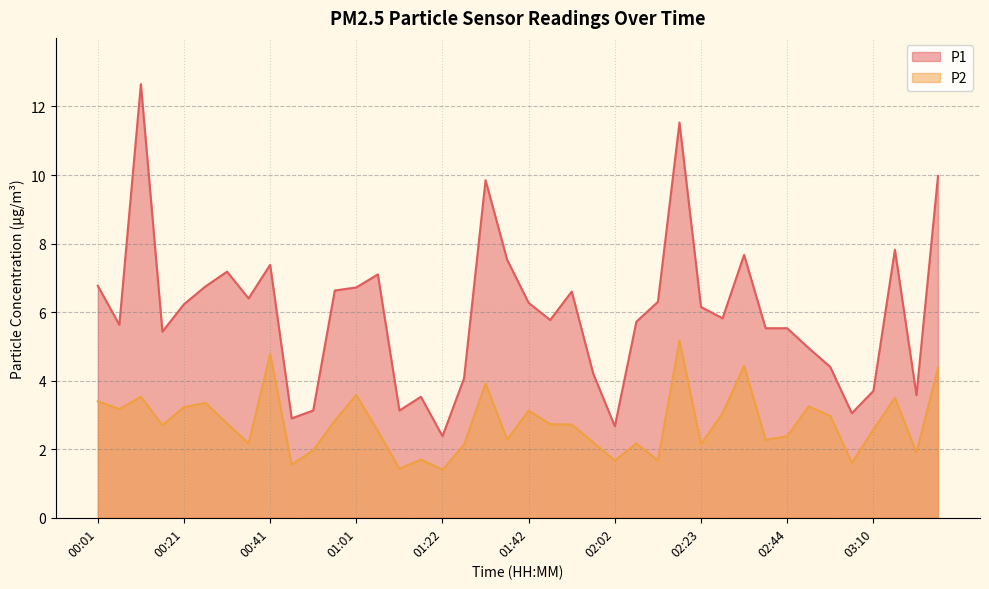

At how many categories does at least one series exceed 6?

20